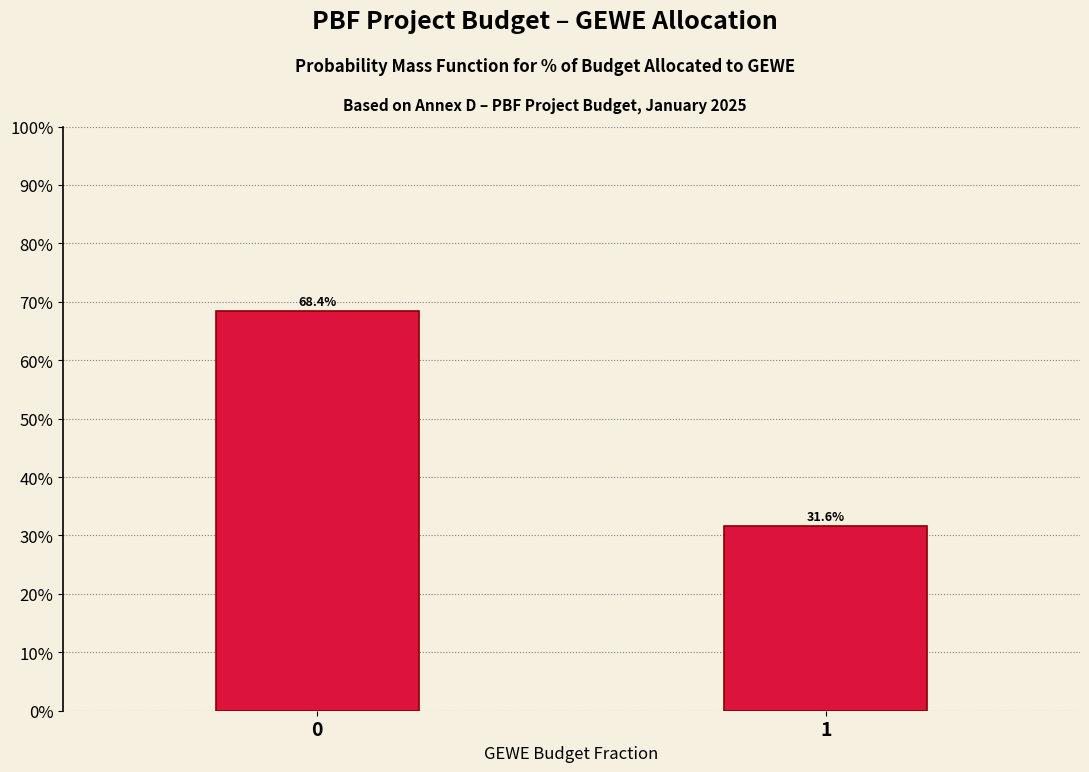

Reading left to right, extract all data points from this chart.

0=68.4	1=31.6